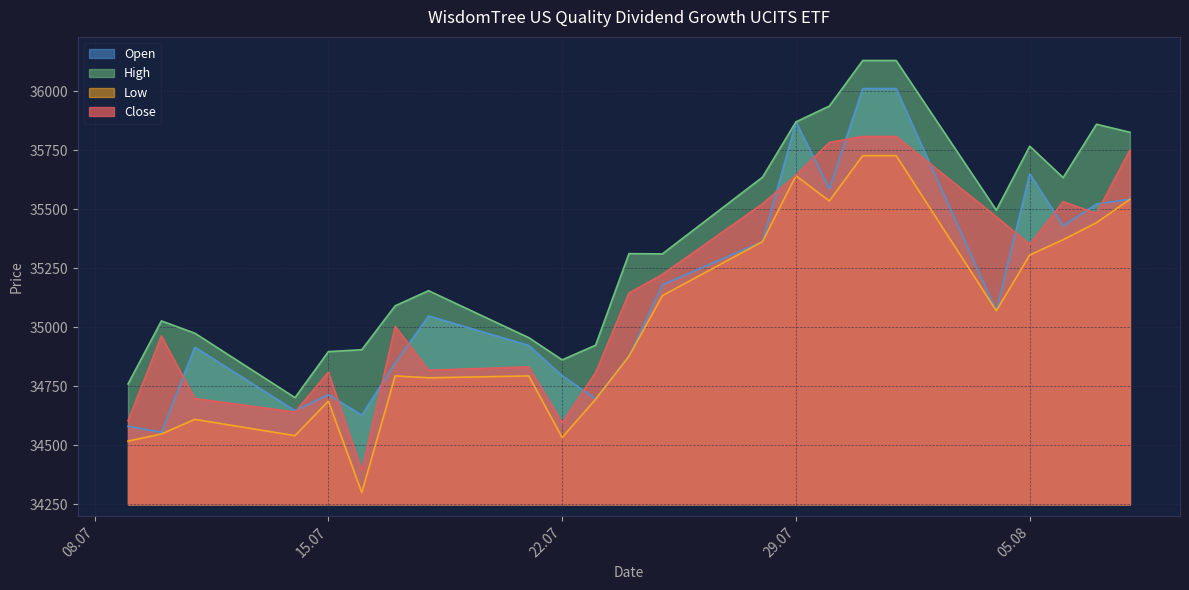

What is the average value of the Close series?

35160